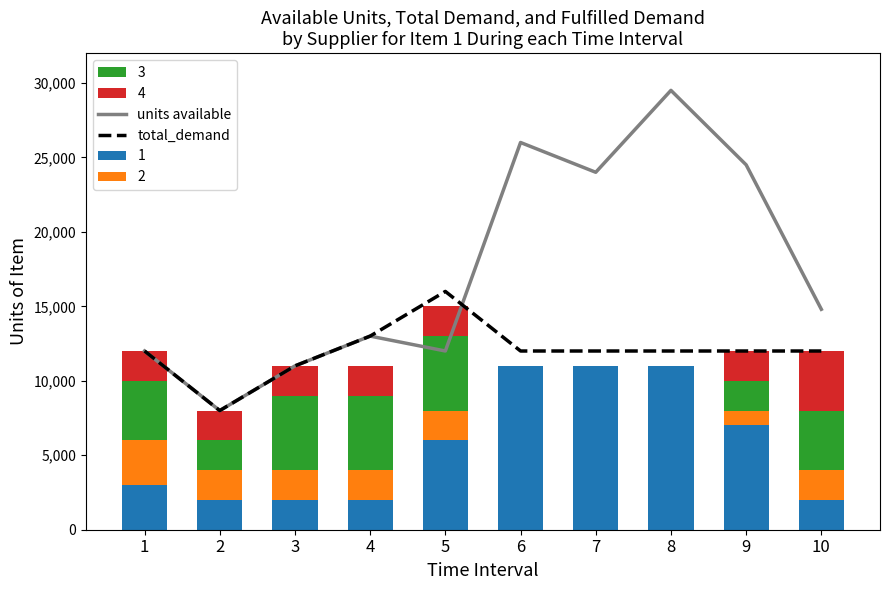

Reading left to right, extract all data points from this chart.

units available: 12000	8000	11000	13000	12000	26000	24000	29500	24500	14800
total_demand: 12000	8000	11000	13000	16000	12000	12000	12000	12000	12000